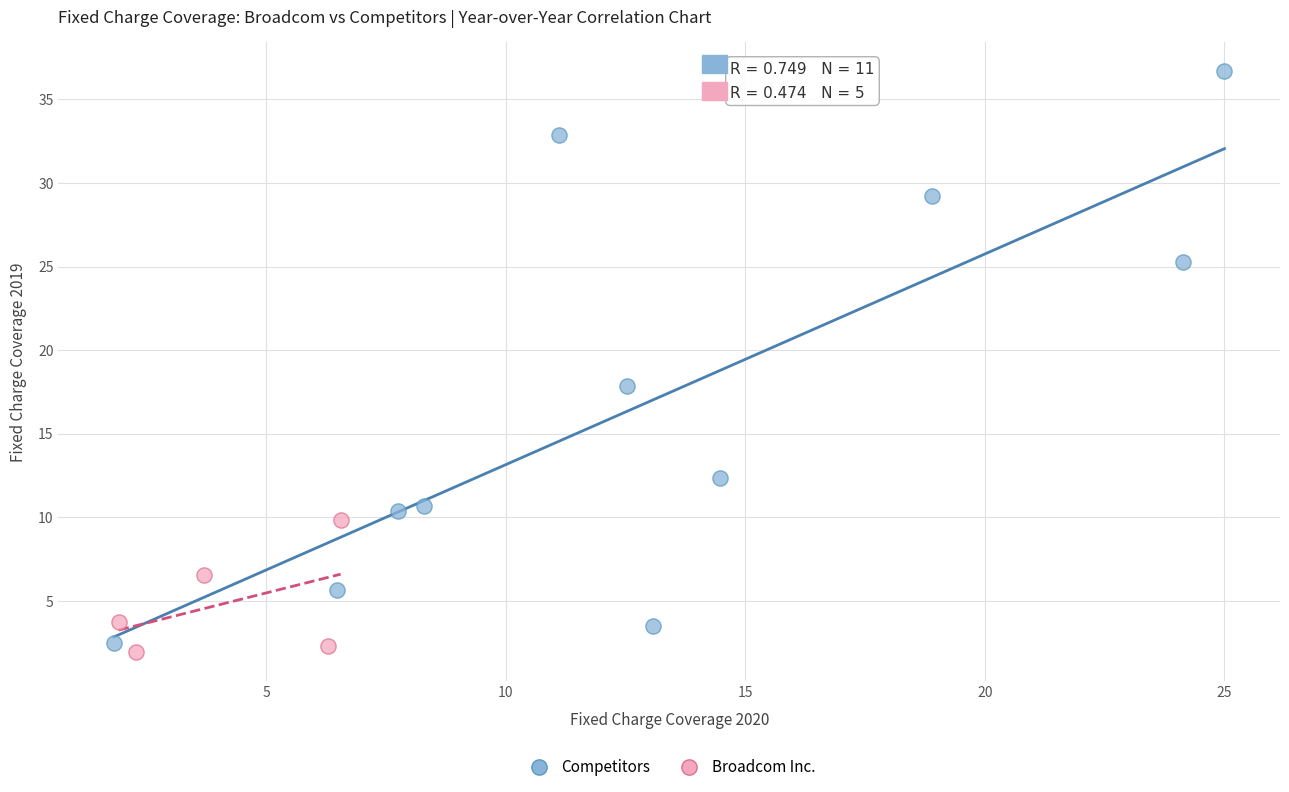

Which series has the widest spread of Y values?

Competitors